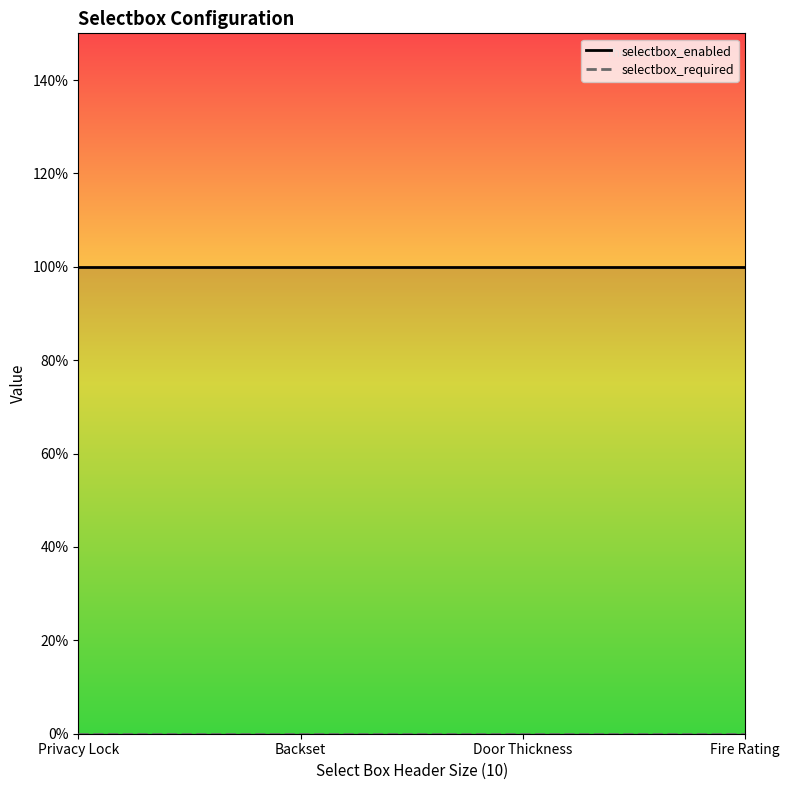

At how many categories does at least one series exceed 0?

4